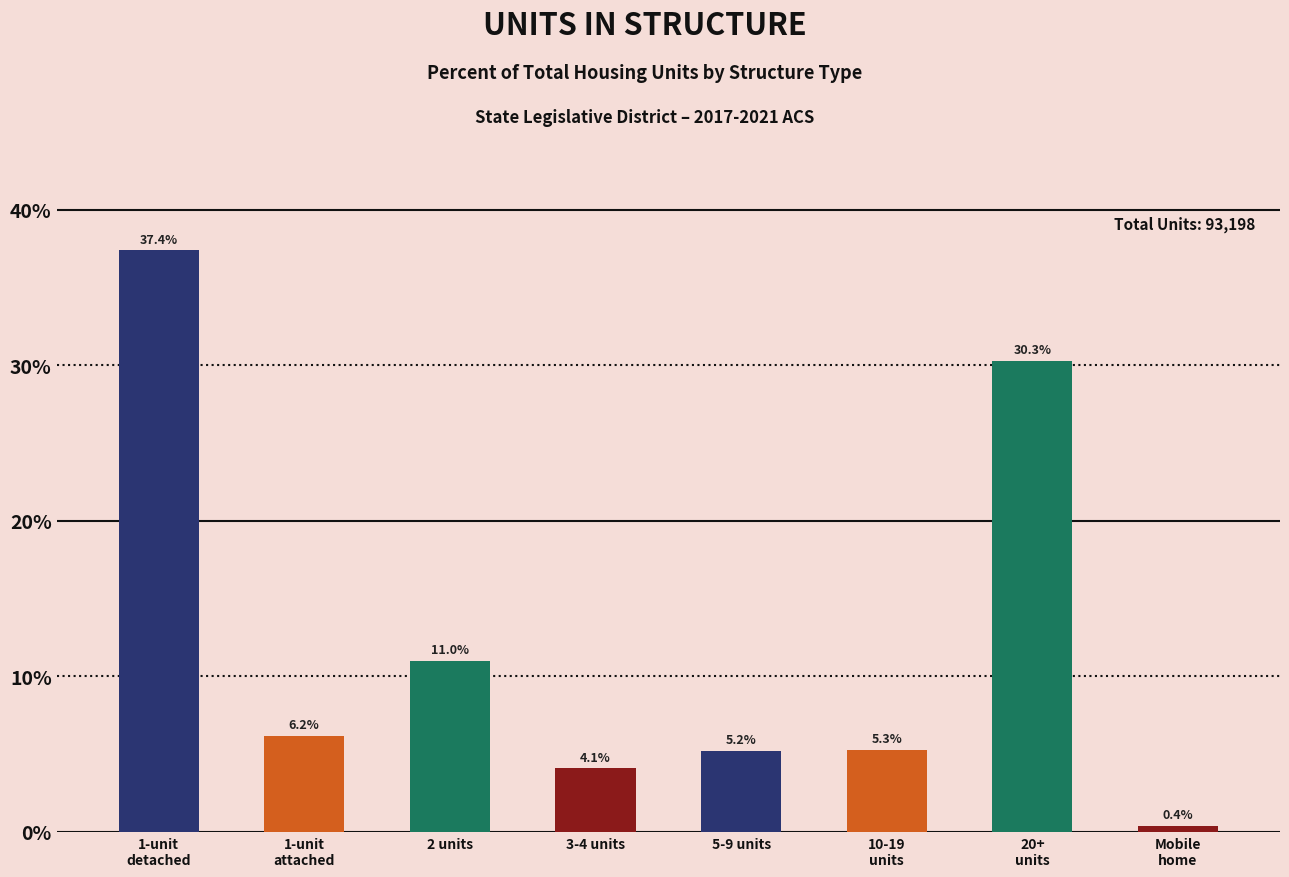

What is the average value?

12.5